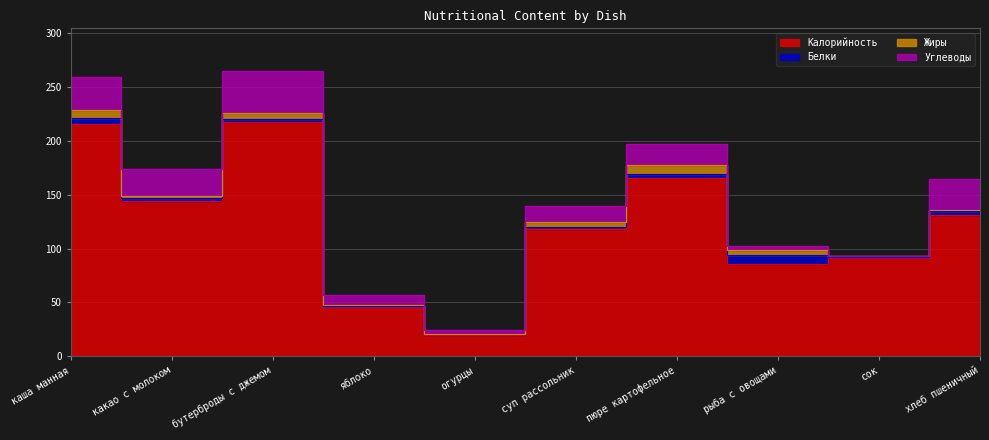

How many lines are shown in the chart?

4